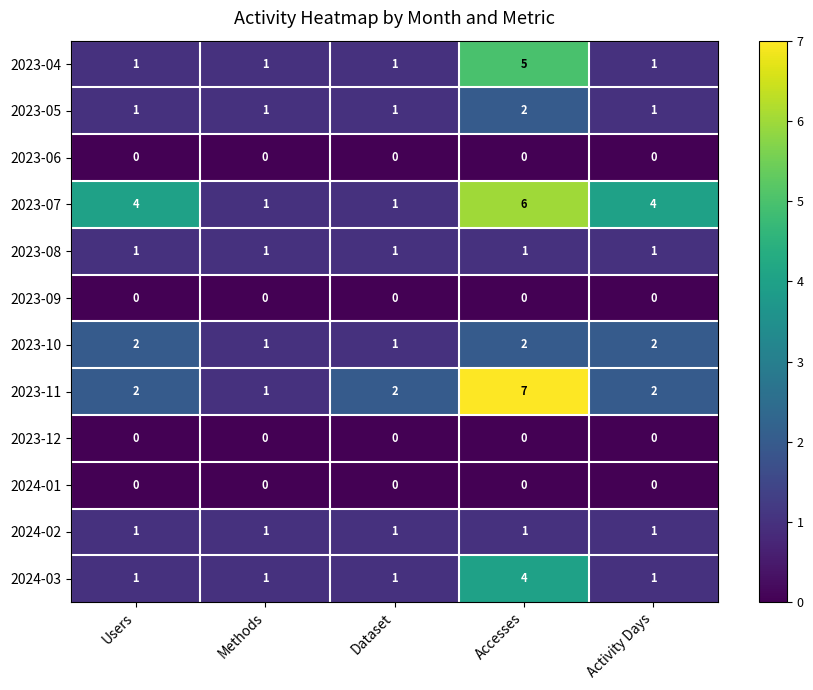

At which label does 2024-03 reach its peak?

Accesses